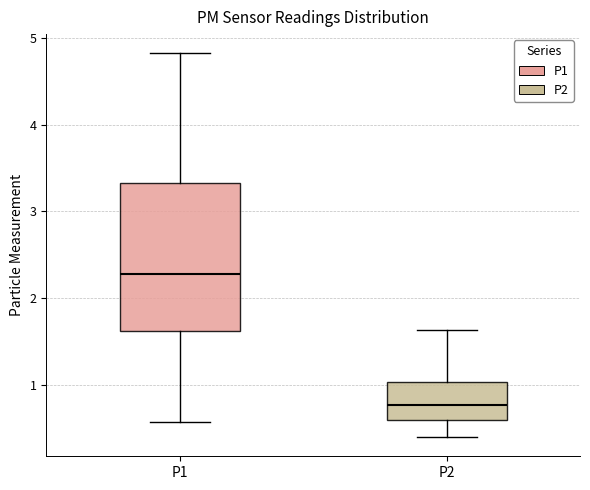

Reading left to right, read every box against the y-axis: the position of its median line, the range the box covers, and the ends of its whiskers. The values are not printed on the chart, so give them approximately, as read against the axis.

P1: median 2.3, box 1.6 to 3.3, whiskers 0.6 to 4.8
P2: median 0.8, box 0.6 to 1.0, whiskers 0.4 to 1.6